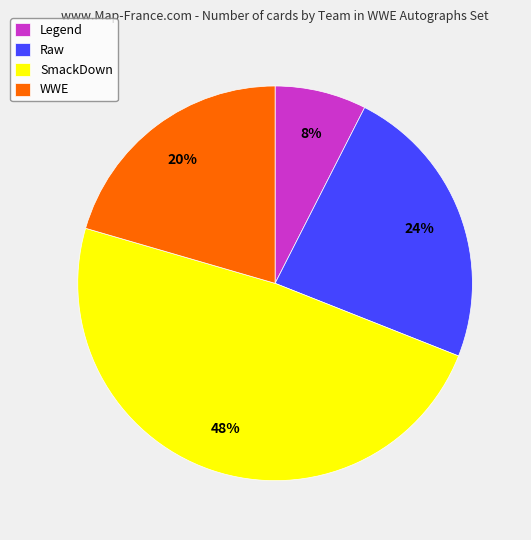

Does any single category account for the majority?

No